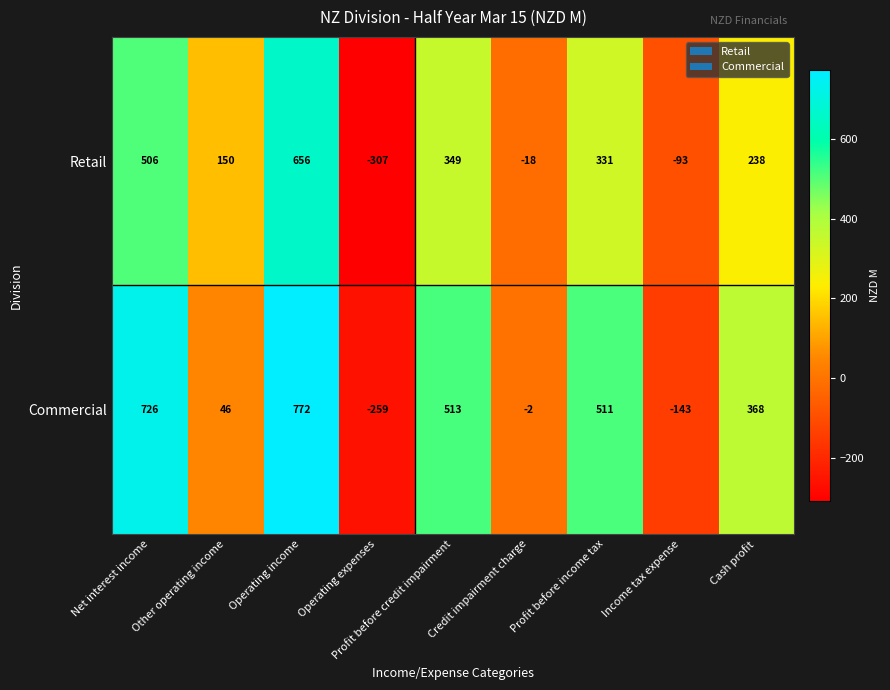

At which label is Commercial closest to 256?

Cash profit